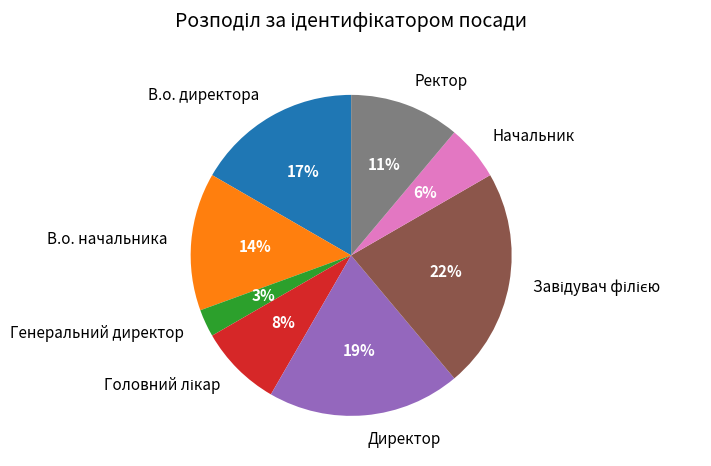

The Начальник slice represents 11% of the pie. True or false?

False